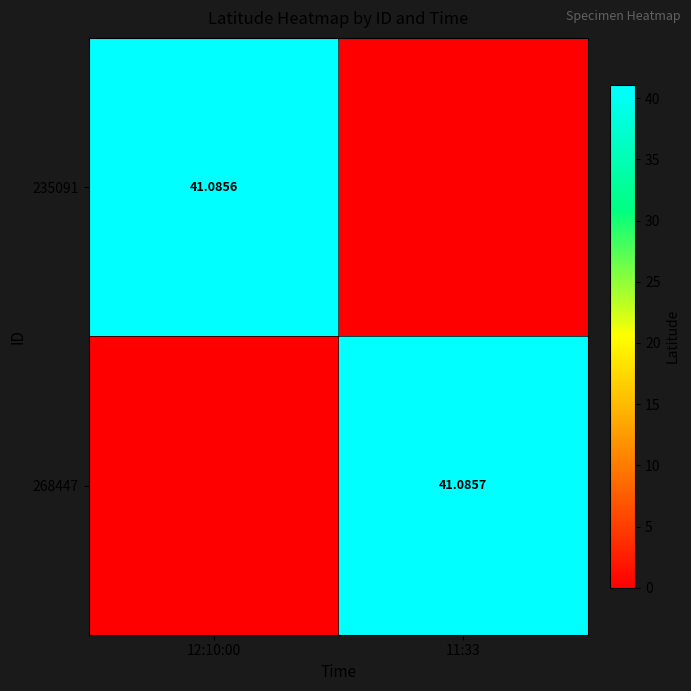

At how many categories does at least one series exceed 25?

2